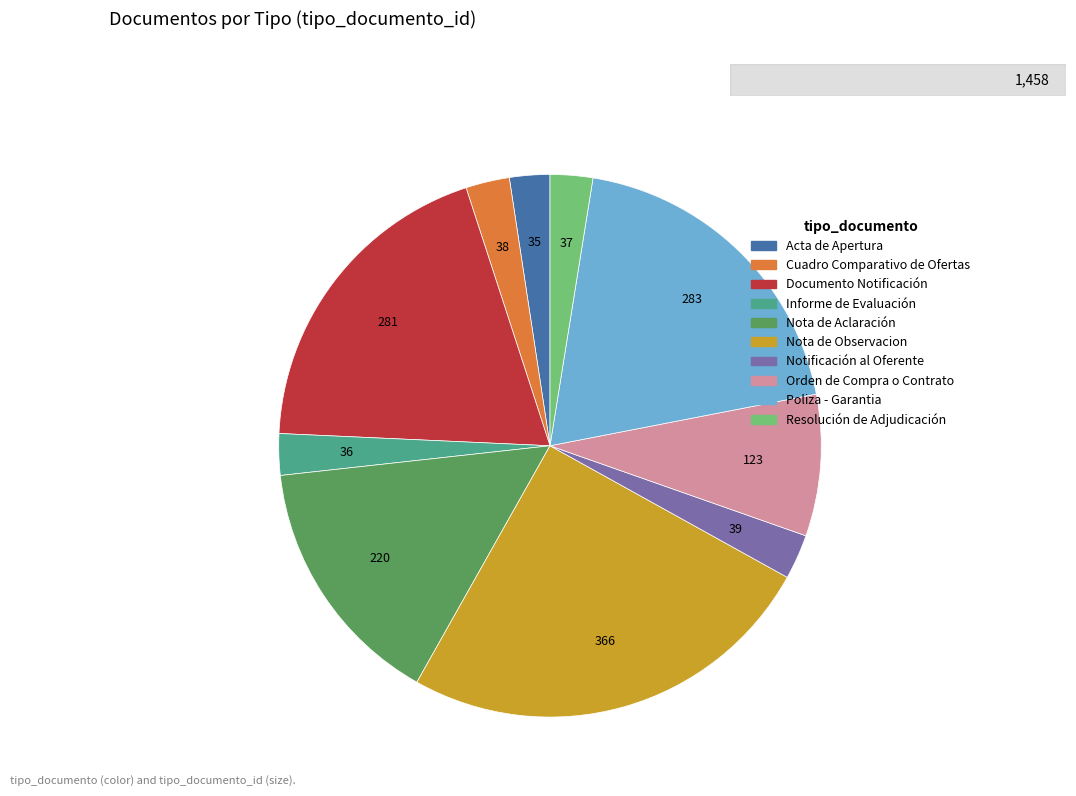

The Notificación al Oferente slice represents 3% of the pie. True or false?

True